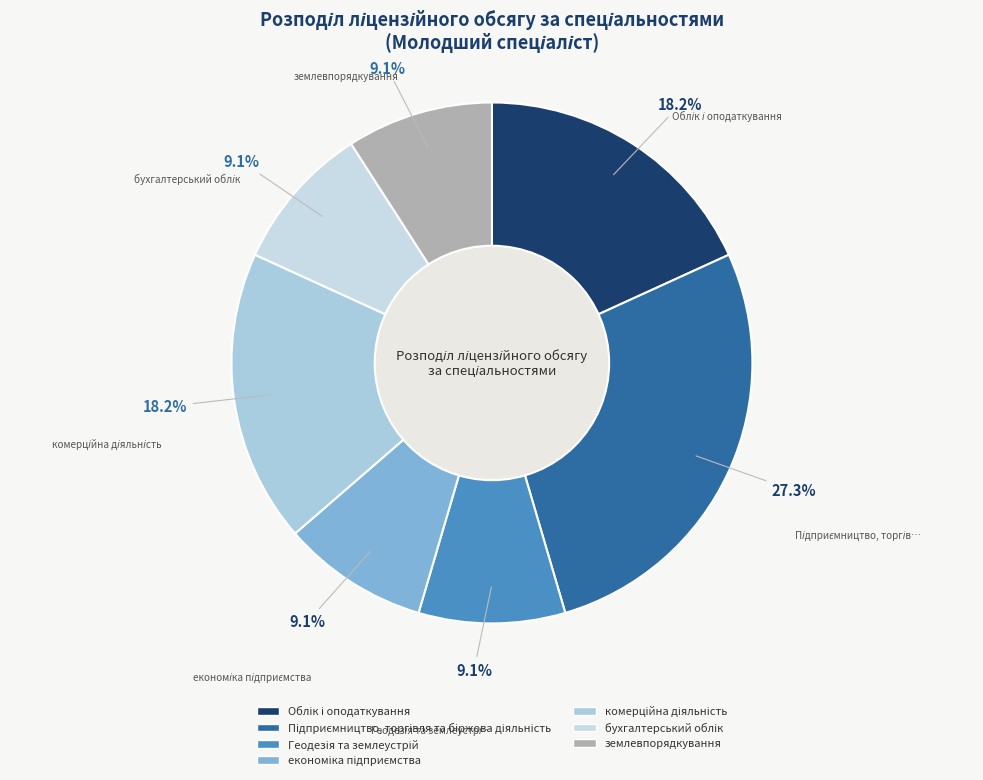

Which category has the biggest portion of the pie?

Підприємництво, торгівля та біржова діяльність